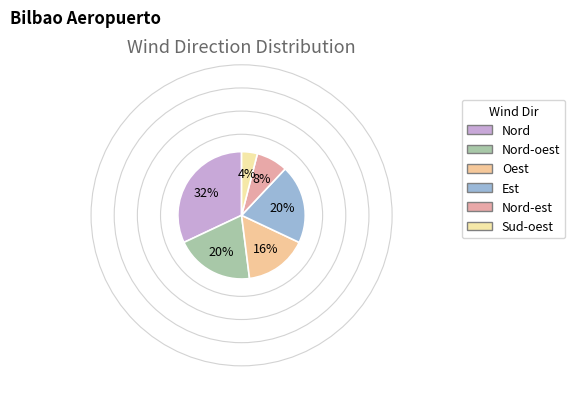

To the nearest percent, what is the difference between the largest and smallest slice percentages?

28%